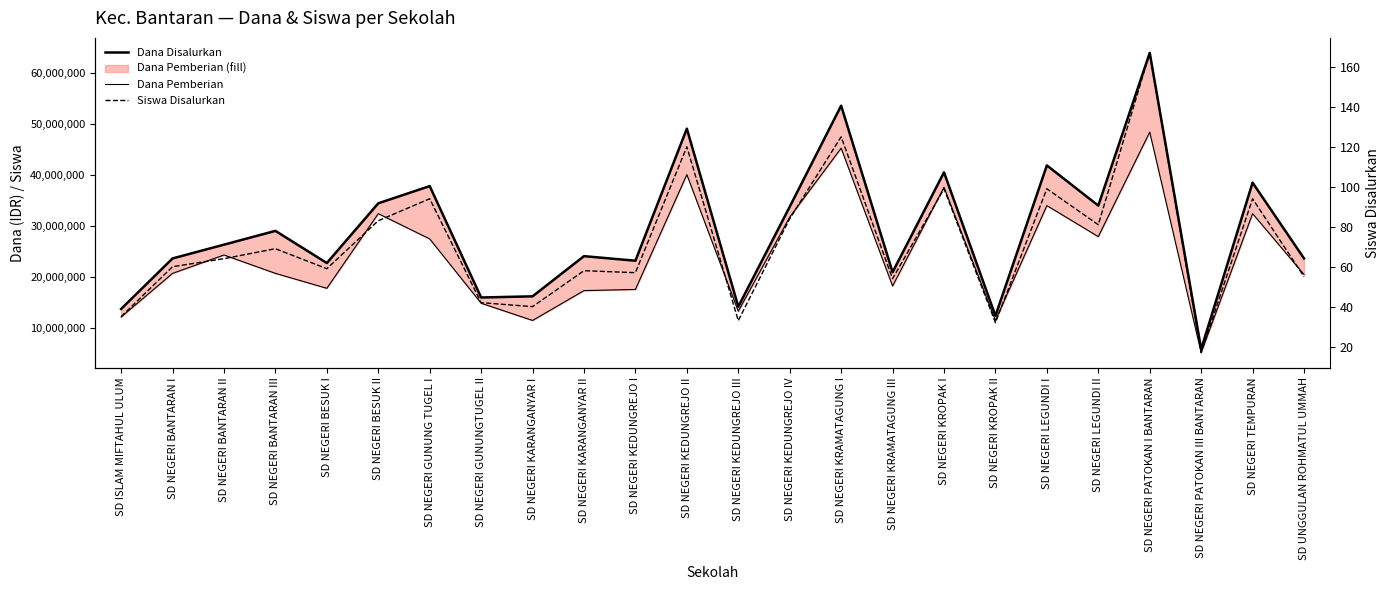

What are all the series names shown in the legend?

Dana Disalurkan, Dana Pemberian, Siswa Disalurkan